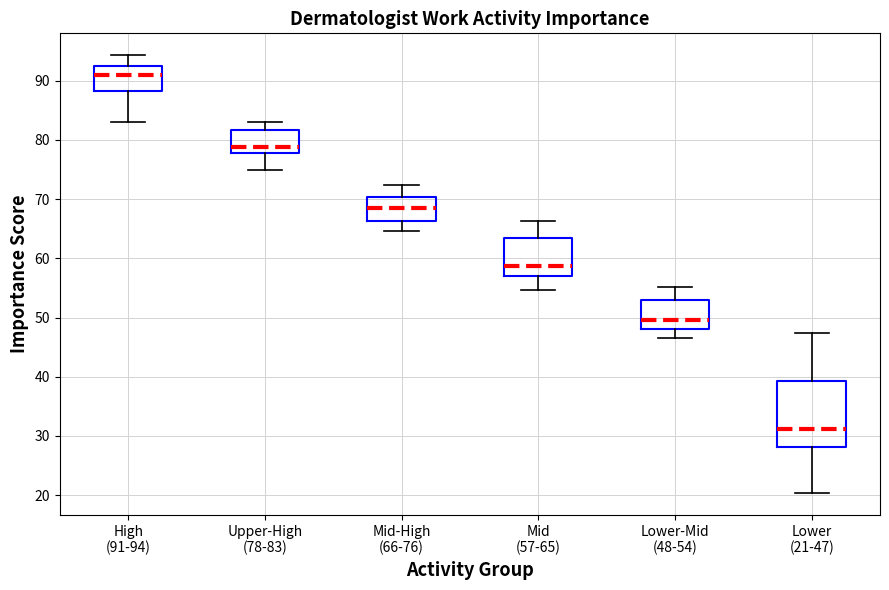

Which box's median line is the highest?

High (91-94)